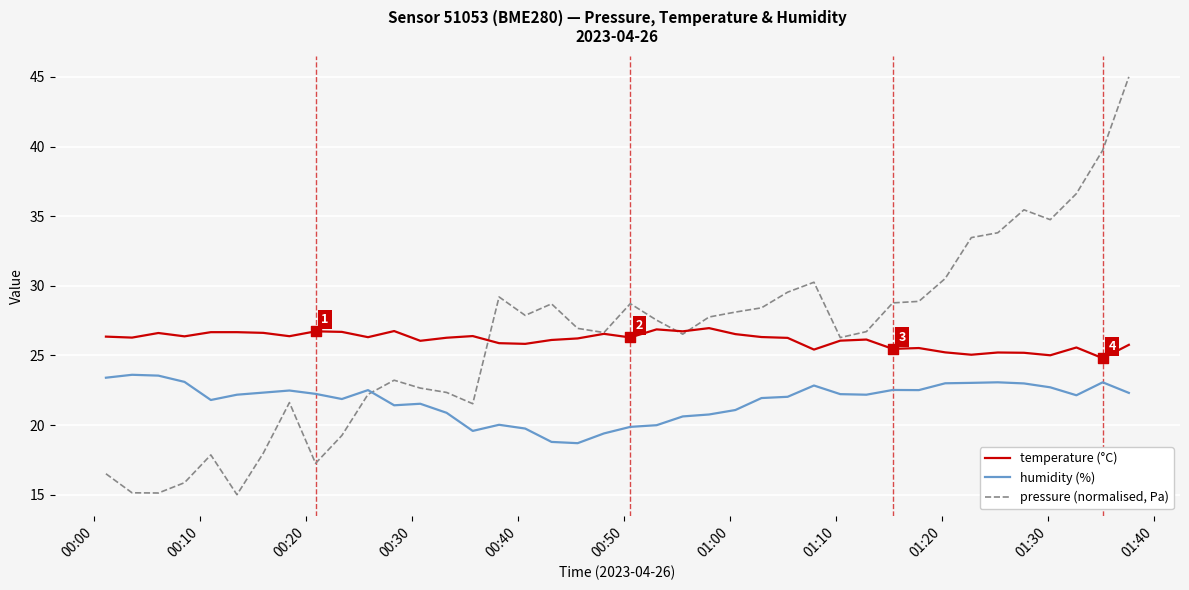

What is the highest value of the temperature (°C) series?

27.0